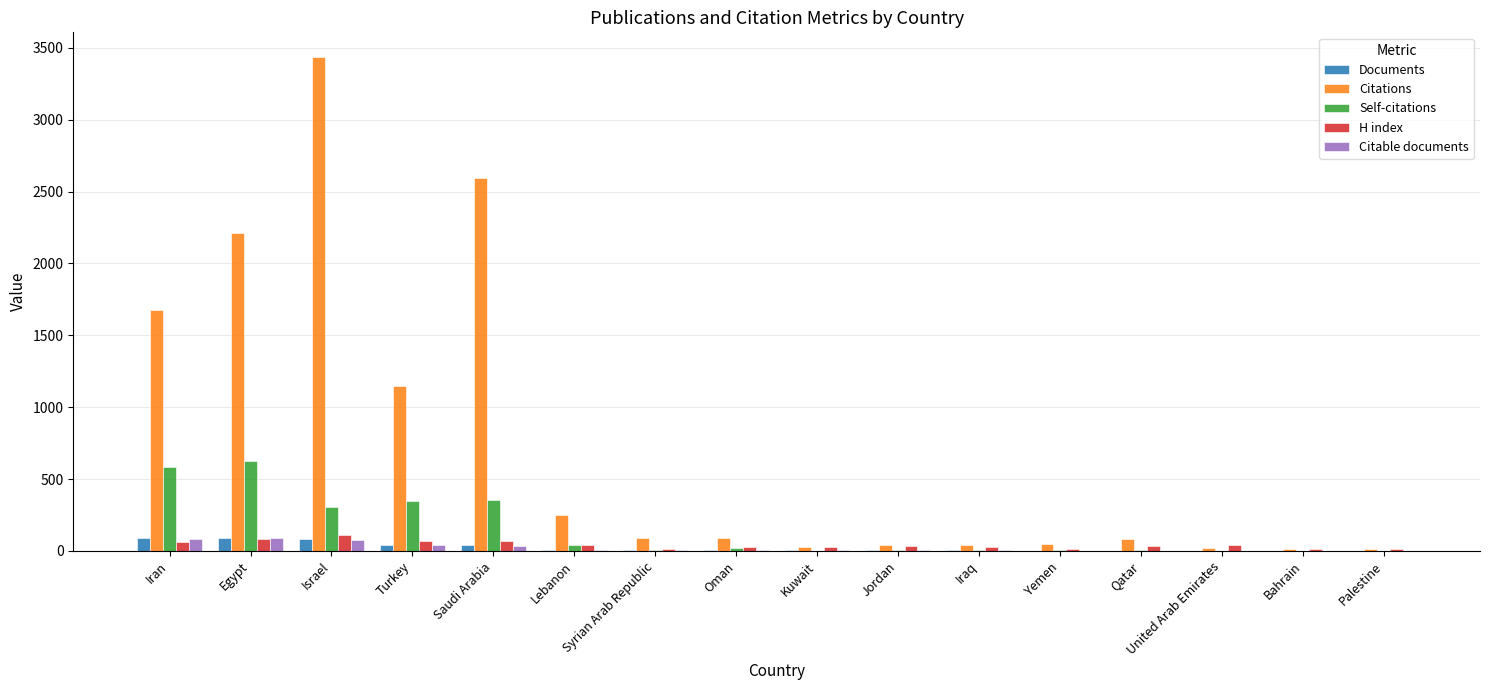

True or false: Citations has a value of 3437 at Israel.

True